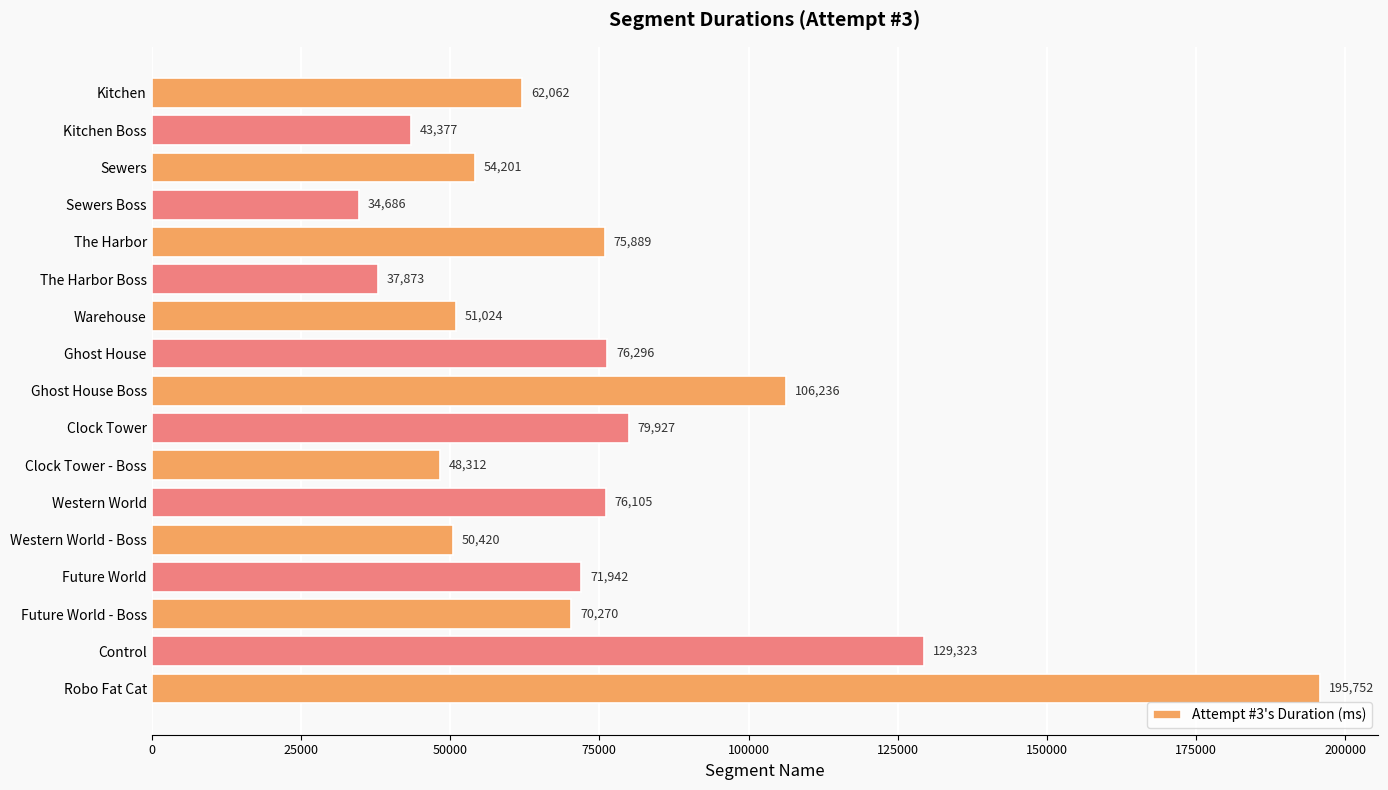

Approximately how many times larger is the value at Western World - Boss compared to The Harbor?

0.7